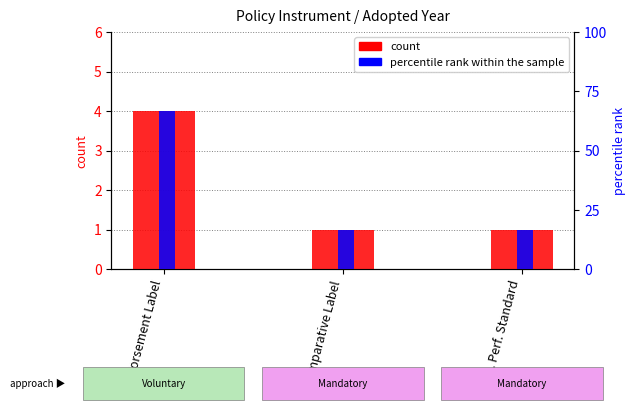

At which category does the chart reach its minimum across all series?

Comparative Label